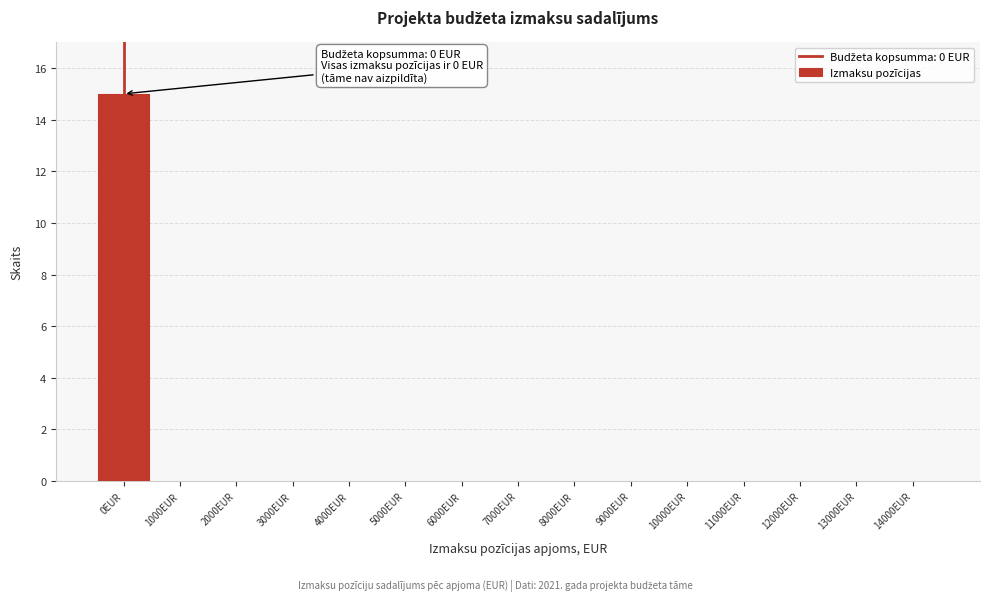

Reading left to right, extract all data points from this chart.

0EUR=15	1000EUR=0	2000EUR=0	3000EUR=0	4000EUR=0	5000EUR=0	6000EUR=0	7000EUR=0	8000EUR=0	9000EUR=0	10000EUR=0	11000EUR=0	12000EUR=0	13000EUR=0	14000EUR=0